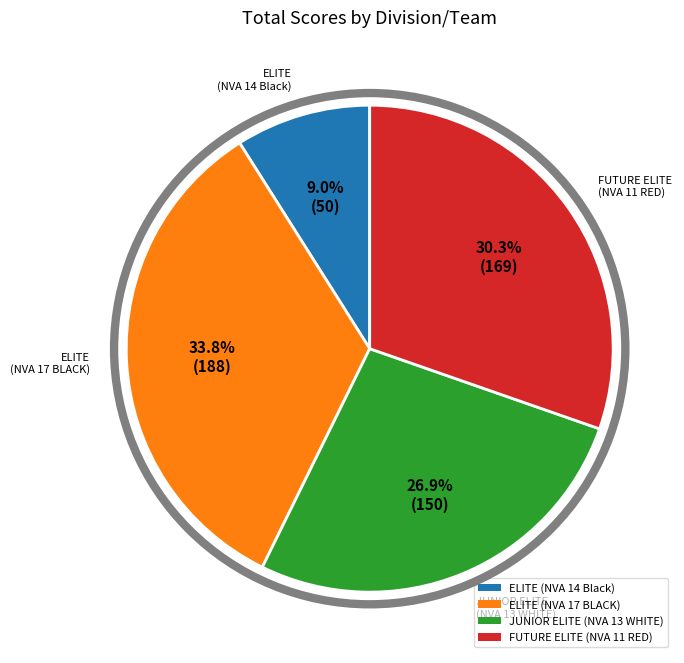

To the nearest percent, what is the combined percentage of JUNIOR ELITE (NVA 13 WHITE) and ELITE (NVA 14 Black)?

36%